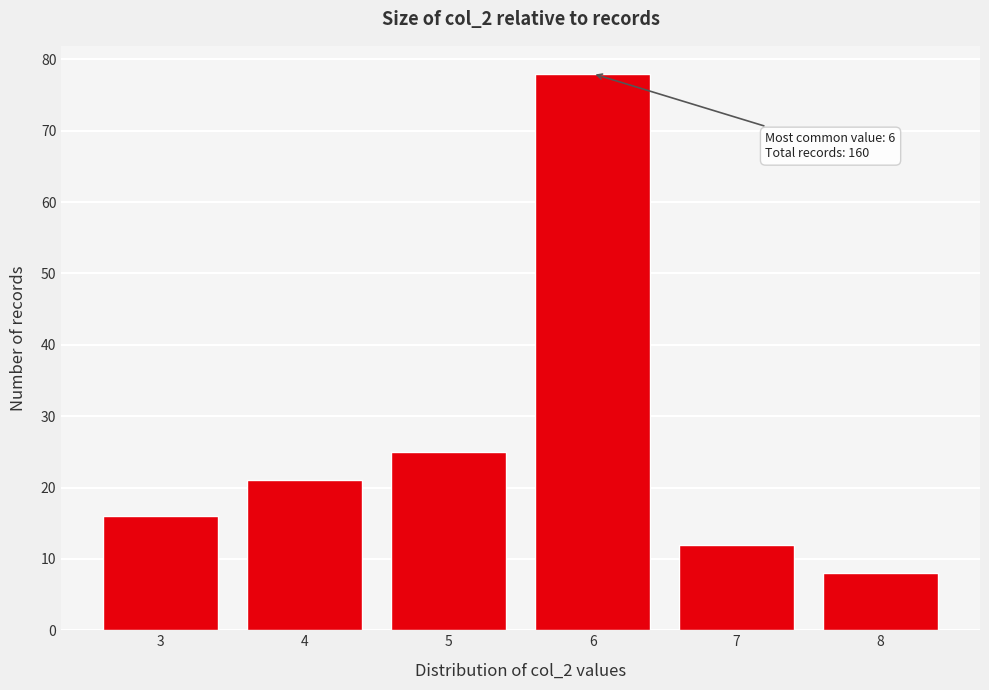

Reading left to right, list all the values displayed in this chart.

16	21	25	78	12	8